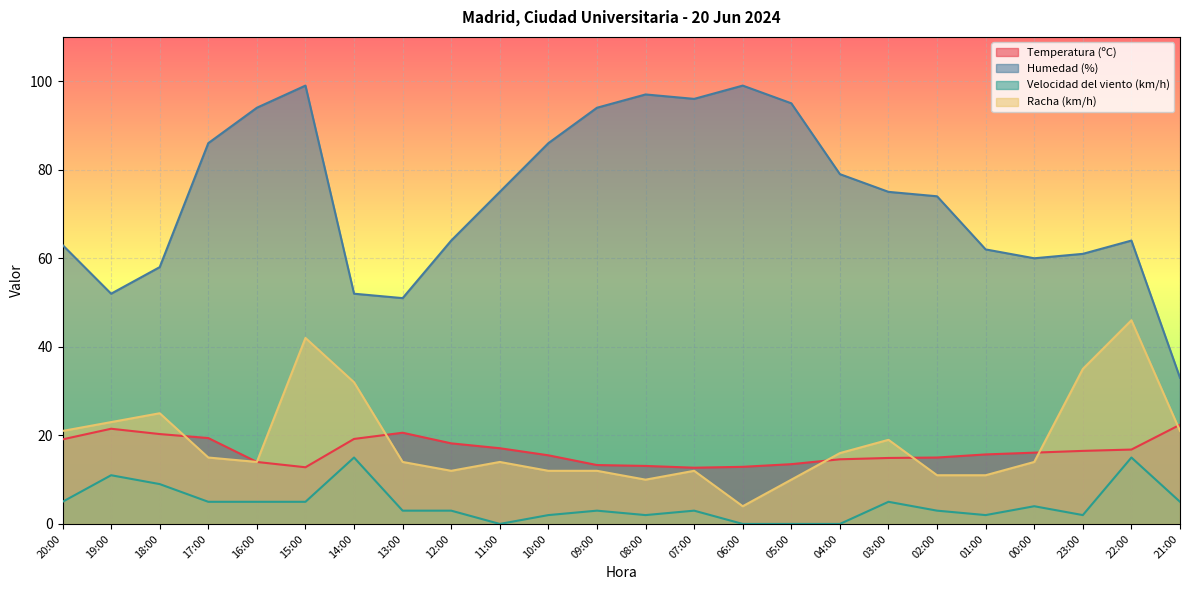

Does the chart display data point markers on the line(s)?

No